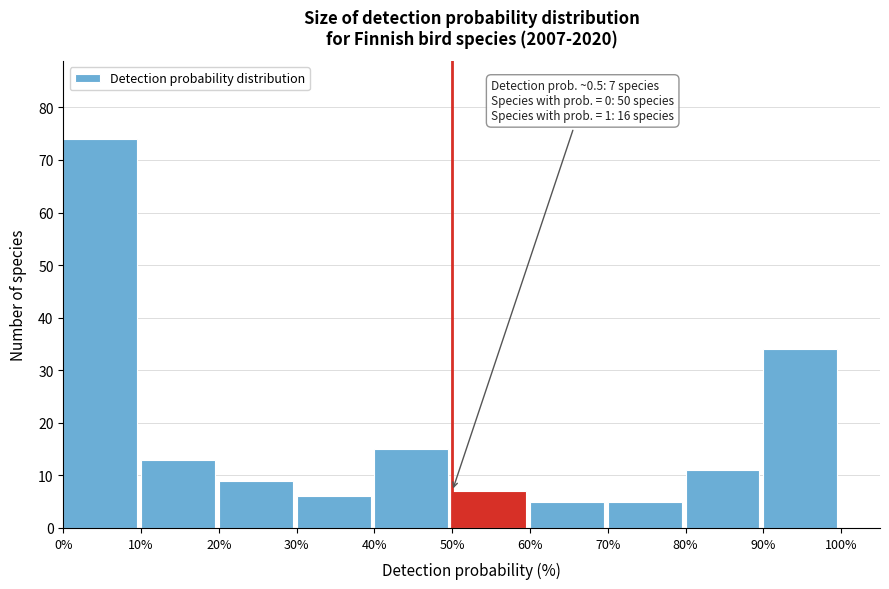

Reading right to left, what are all the values shown in this chart?

90%=34	80%=11	70%=5	60%=5	50%=7	40%=15	30%=6	20%=9	10%=13	0%=74